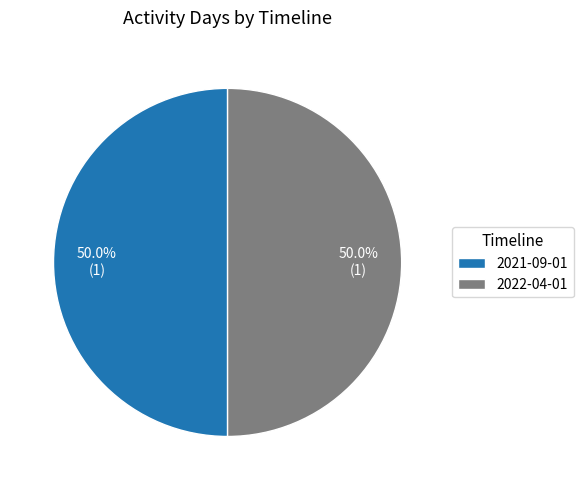

Count the number of slices in the pie.

2